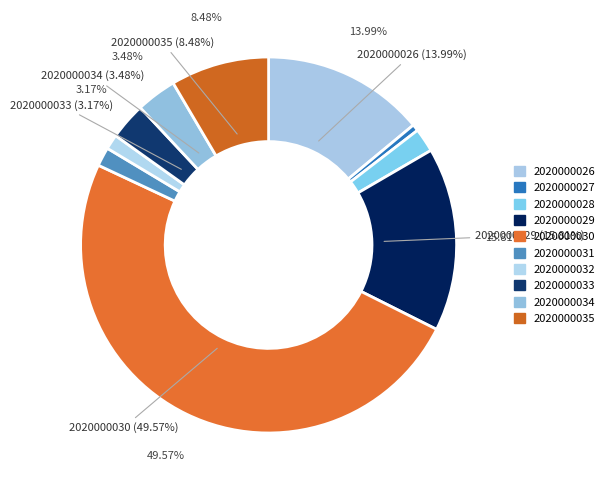

Does any single category account for the majority?

No